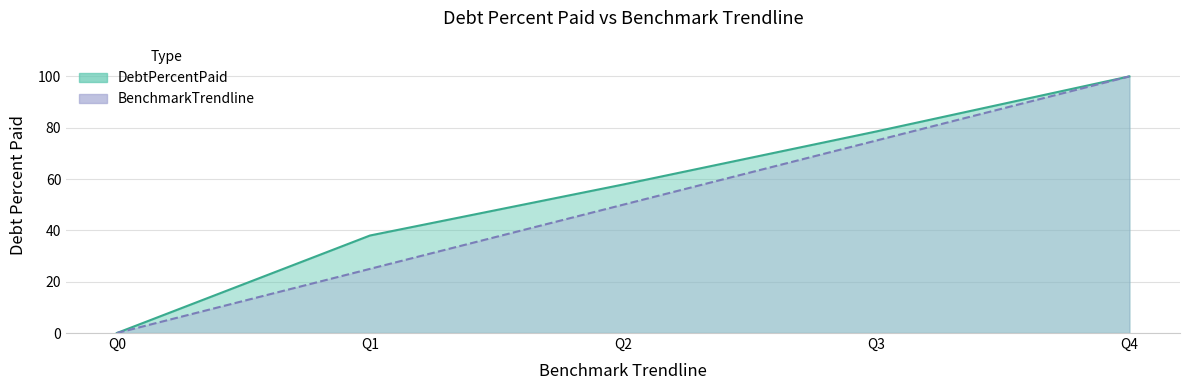

Which series has the widest spread of values?

DebtPercentPaid